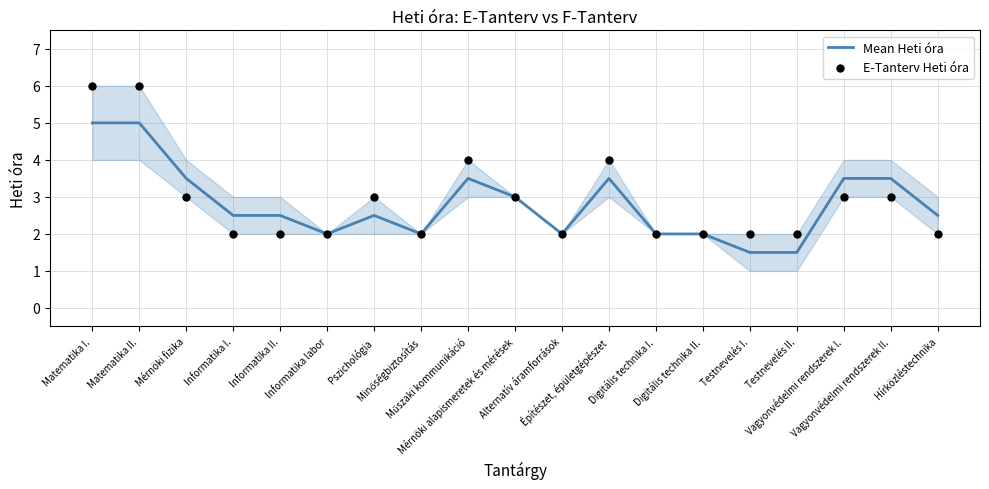

Which series reaches the minimum Y coordinate?

Mean Heti óra